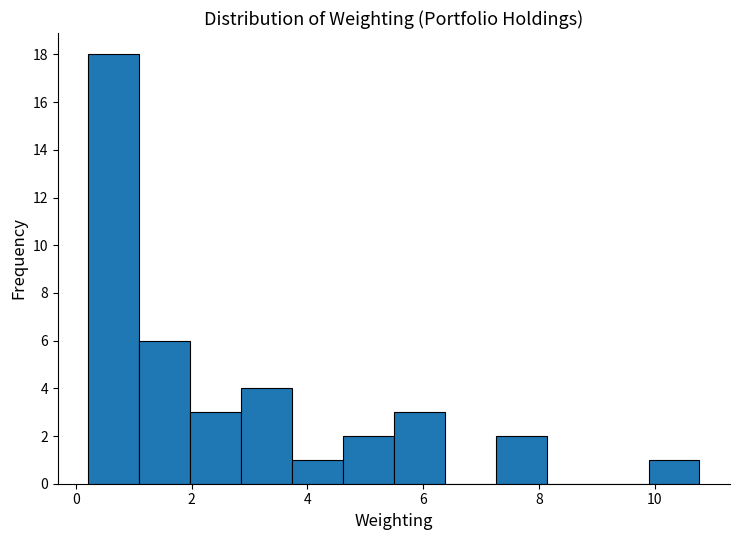

Reading left to right, transcribe this chart: for each bar, give the range it covers on the x-axis and its height. Neither the bar edges nor the heights are printed on the chart, so give them approximately, as read against the axes.

0.2 to 1.0: 18
1.0 to 2.0: 6
2.0 to 2.8: 3
2.8 to 3.8: 4
3.8 to 4.6: 1
4.6 to 5.4: 2
5.4 to 6.4: 3
6.4 to 7.2: 0
7.2 to 8.2: 2
8.2 to 9.0: 0
9.0 to 9.8: 0
9.8 to 10.8: 1